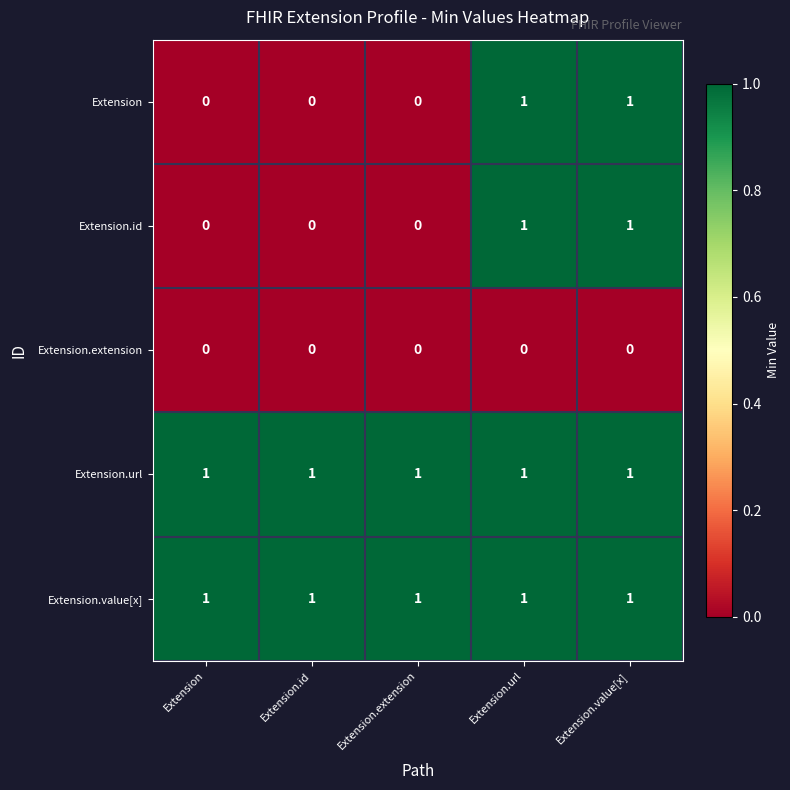

Count the Extension.id values in the range 0 to 1.

5